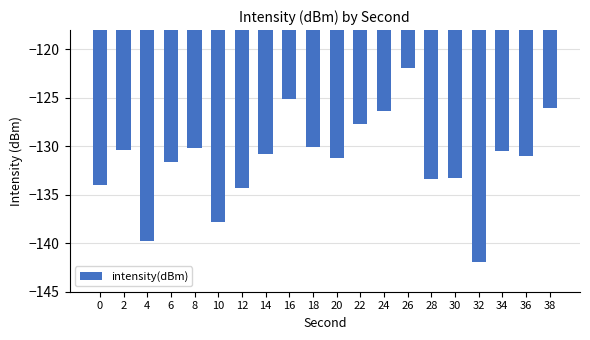

How many distinct data groups are displayed?

1